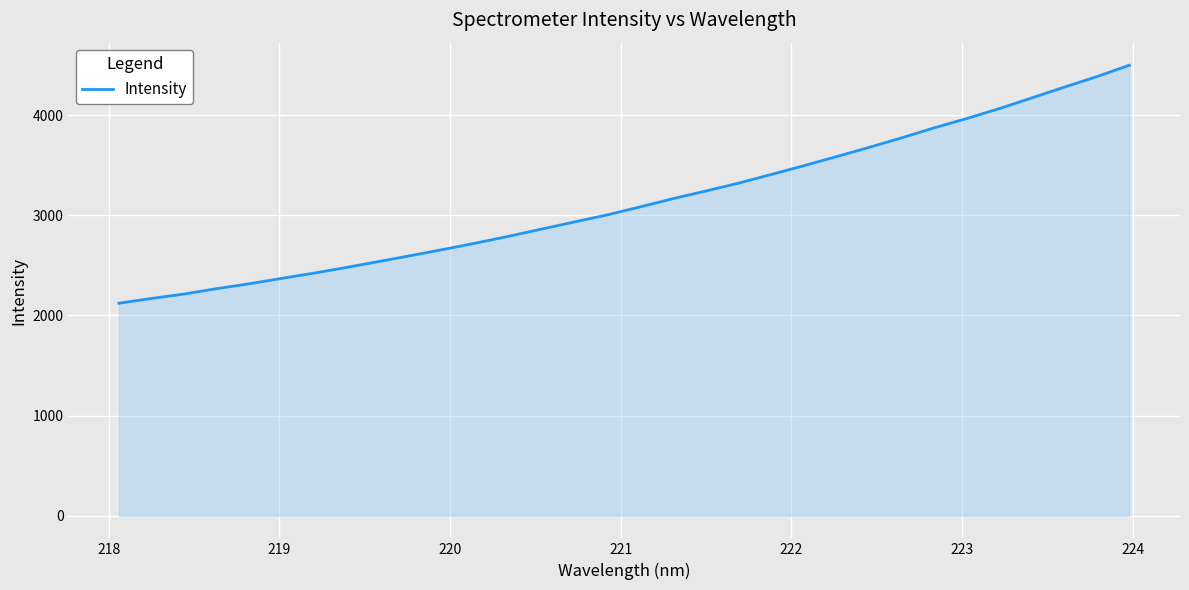

What is the difference between the maximum and minimum values?

2375.0